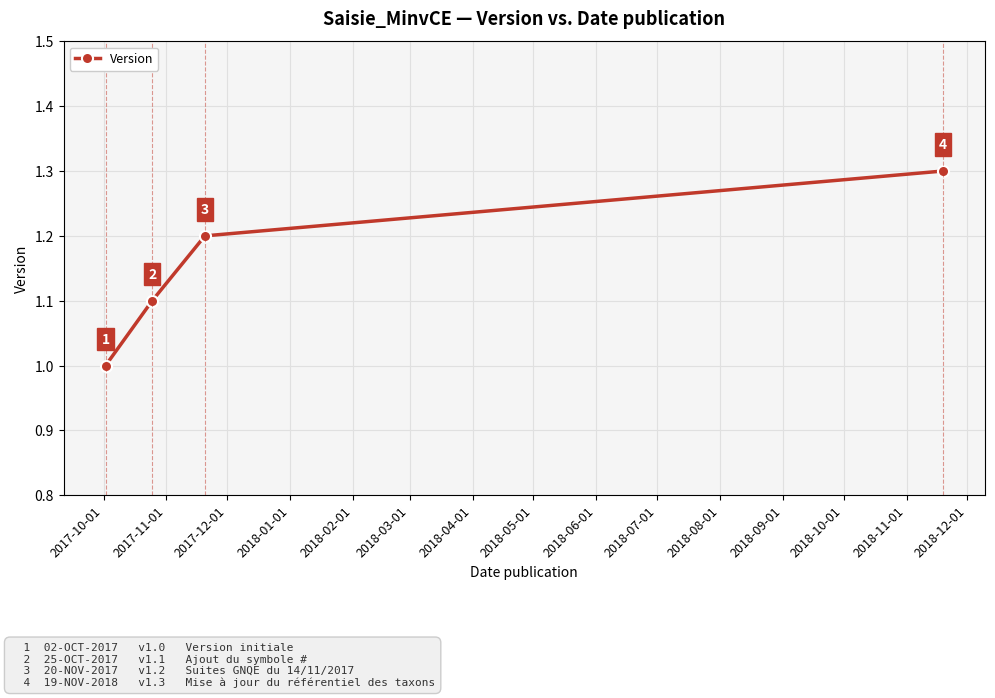

True or false: the data has more than 2 interior local peaks.

False